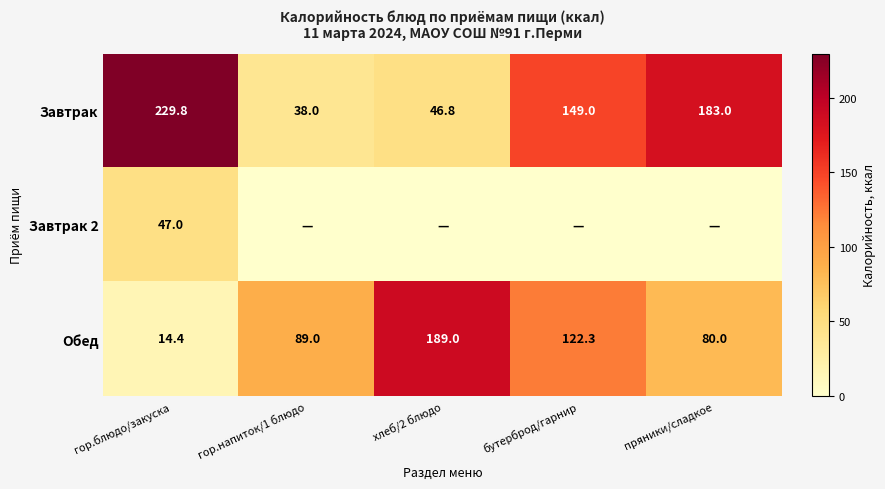

List the labels in order of Обед value, smallest first.

гор.блюдо/закуска, пряники/сладкое, гор.напиток/1 блюдо, бутерброд/гарнир, хлеб/2 блюдо